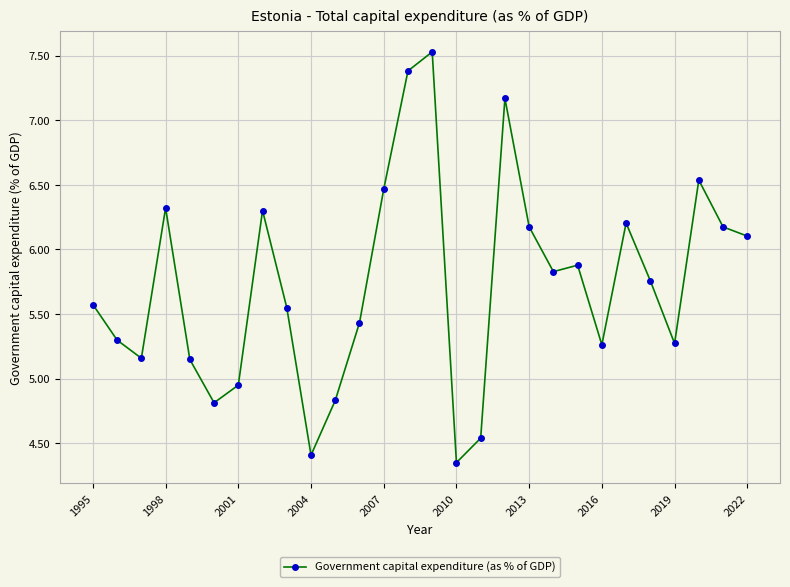

True or false: there are more than 1 points higher than both neighbors.

True